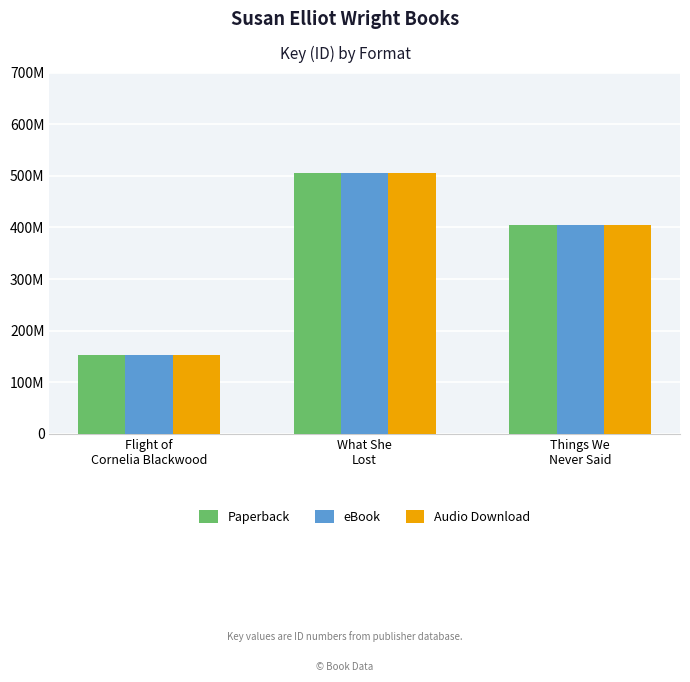

Are the bars grouped side by side (vs. stacked)?

Yes